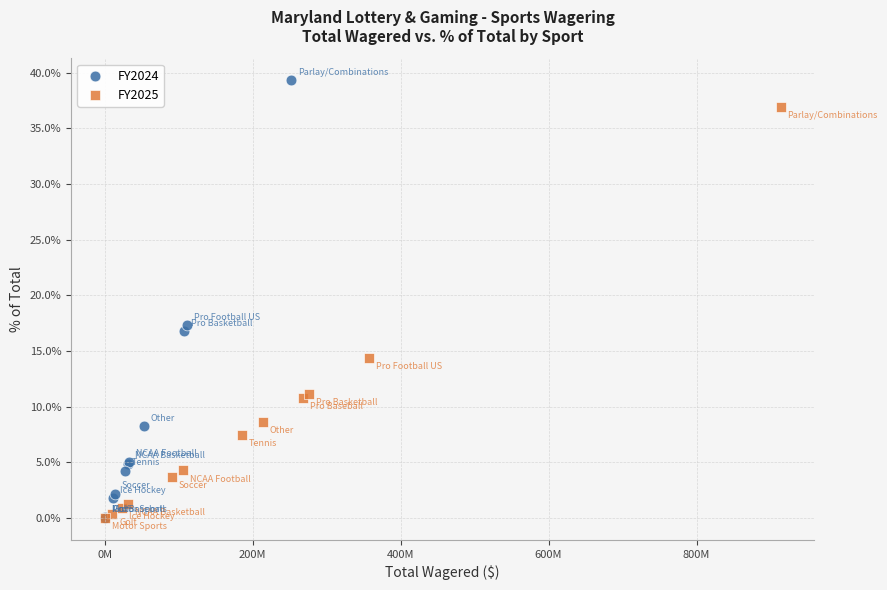

What are all the series names shown in the legend?

FY2024, FY2025